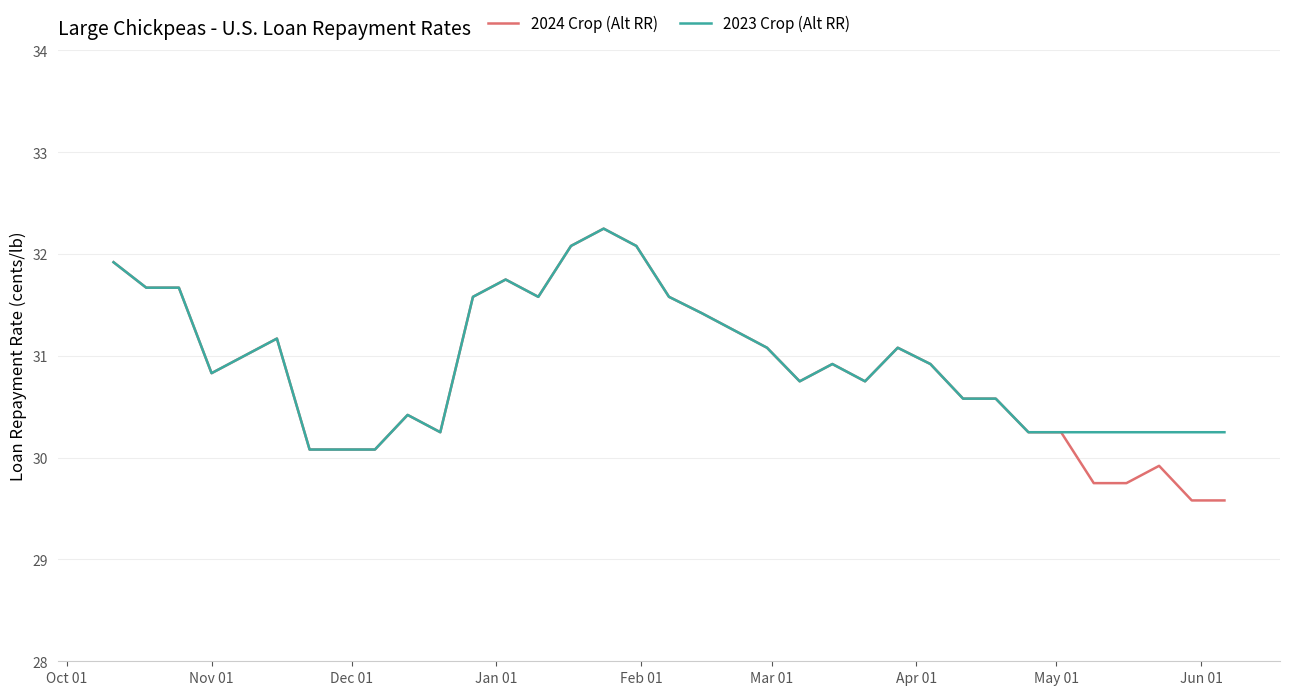

What is the minimum value shown in the chart?

29.6